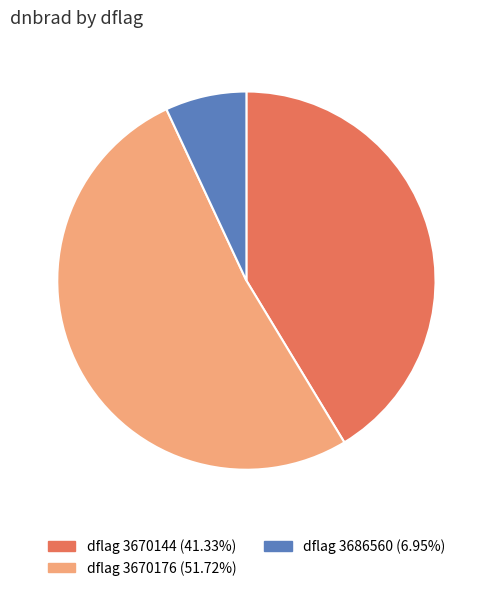

Is there any slice that represents more than half of the pie?

Yes